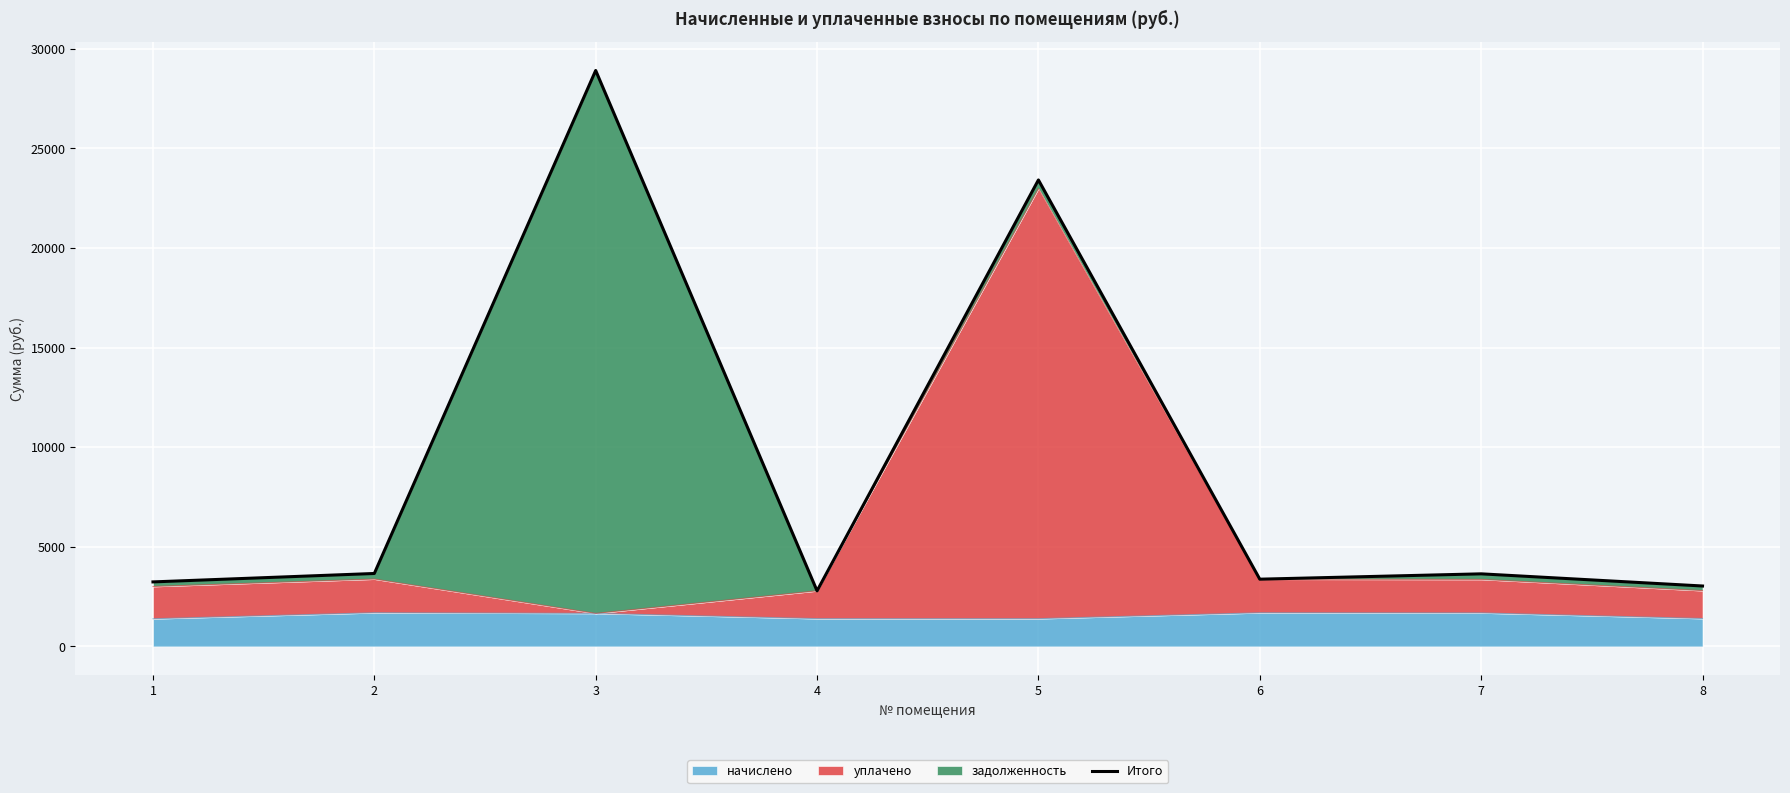

The value of начислено at 6 is 2830.5. True or false?

False